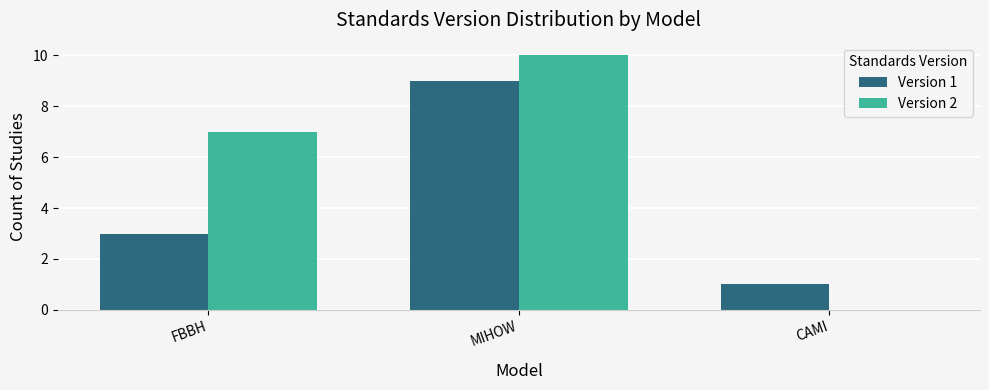

What are all the series names shown in the legend?

Version 1, Version 2